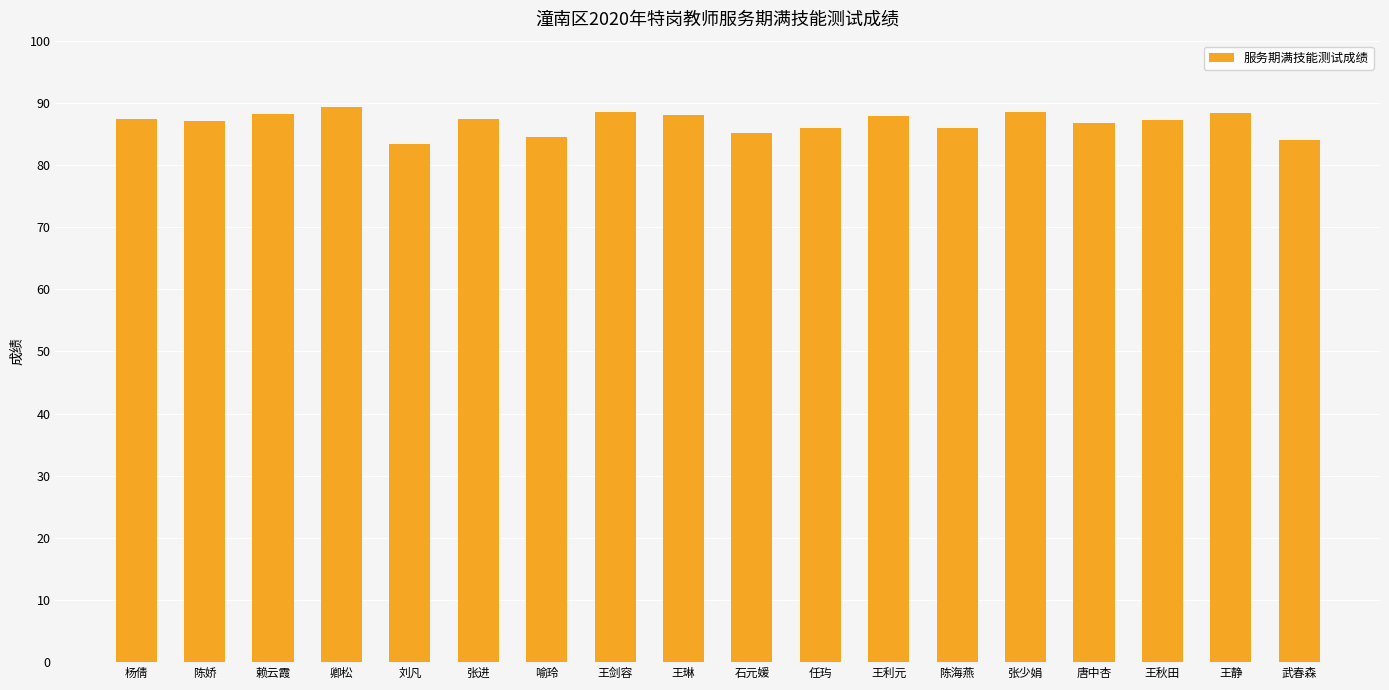

What is the label of the 1st bar from the left?

杨倩